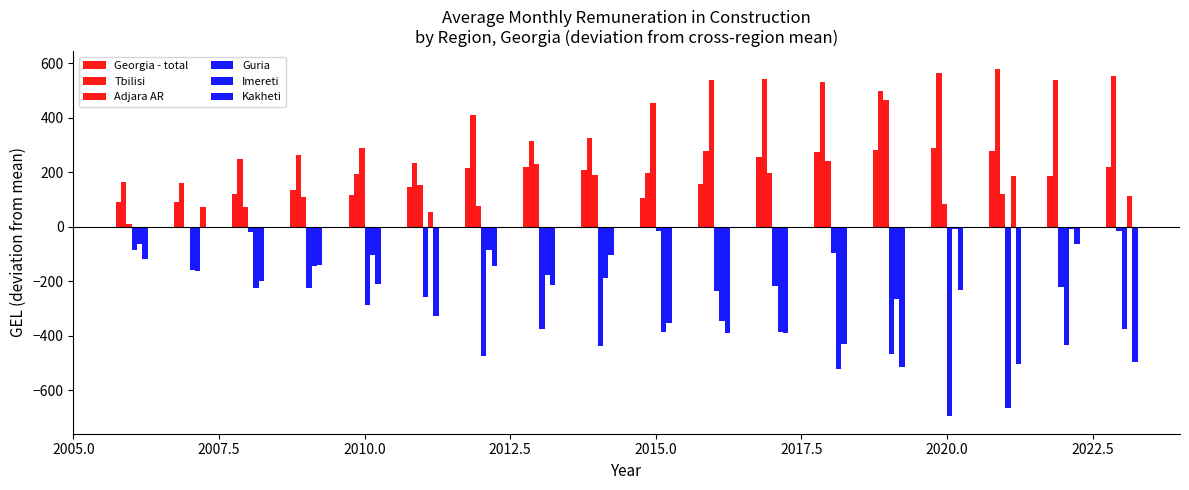

What is the value of the Imereti bar at the 7th from the left?

-83.7